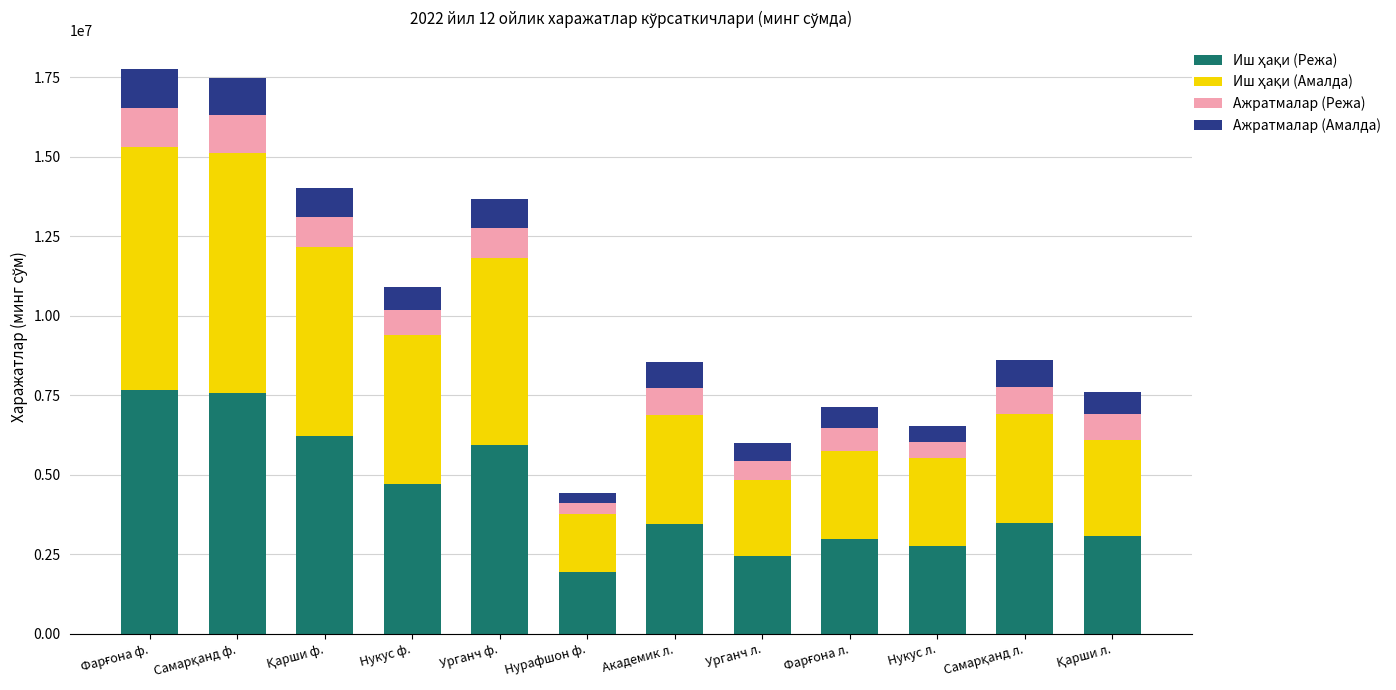

Does the chart contain any negative values?

No